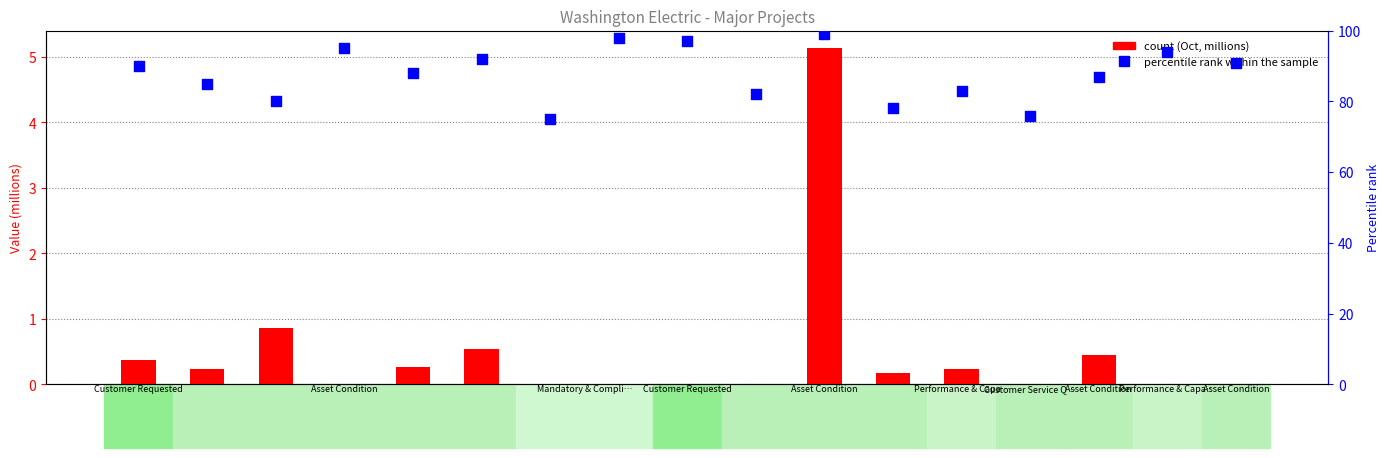

Which series contains the lowest Y value?

count